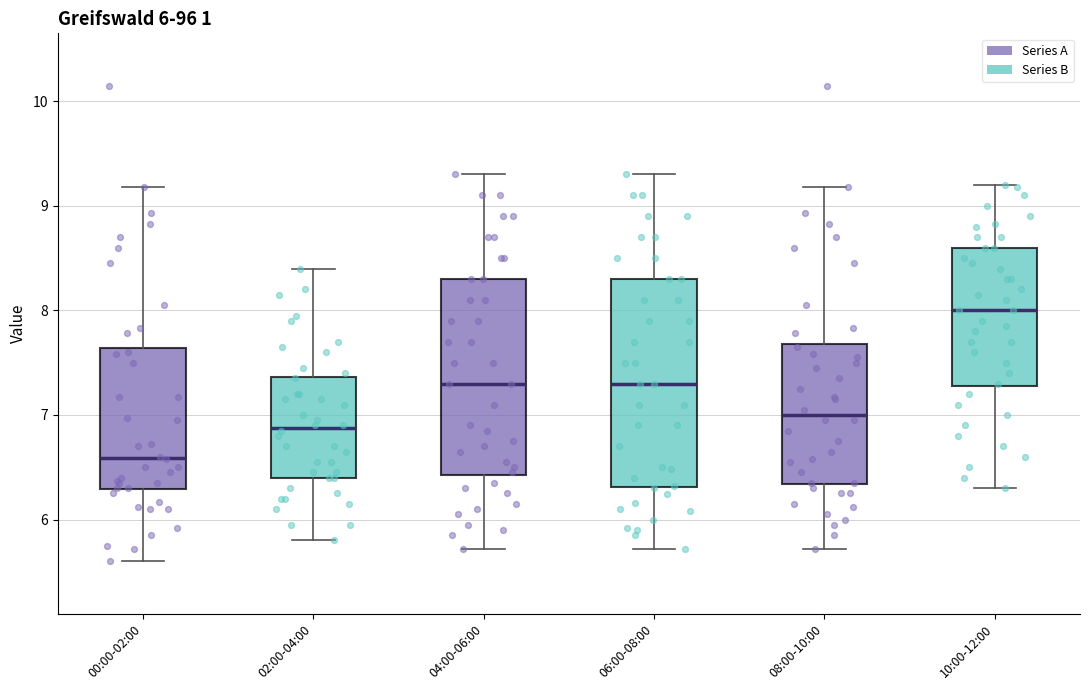

Which box has the highest median line?

10:00-12:00